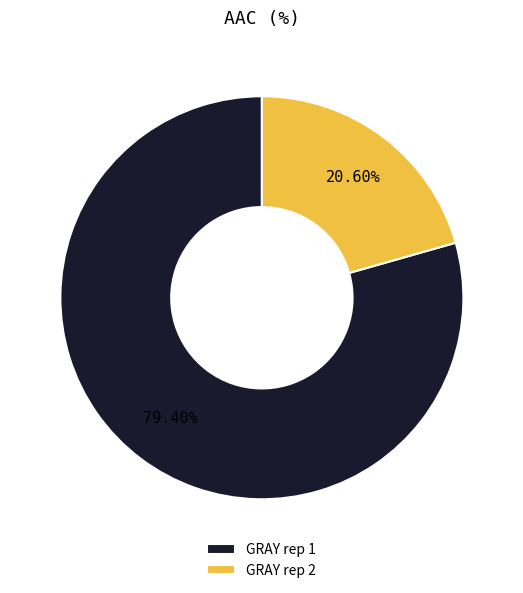

To the nearest percent, what is the difference between the largest and smallest slice percentages?

59%